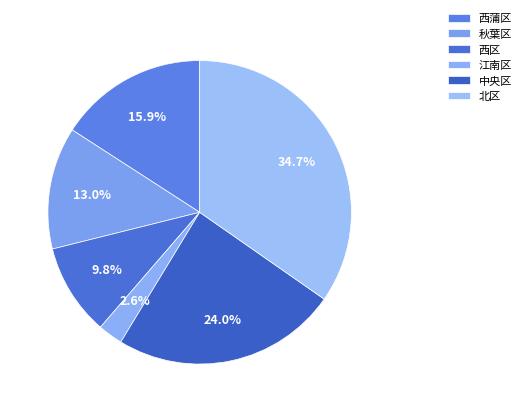

Which category has the smallest portion of the pie?

江南区